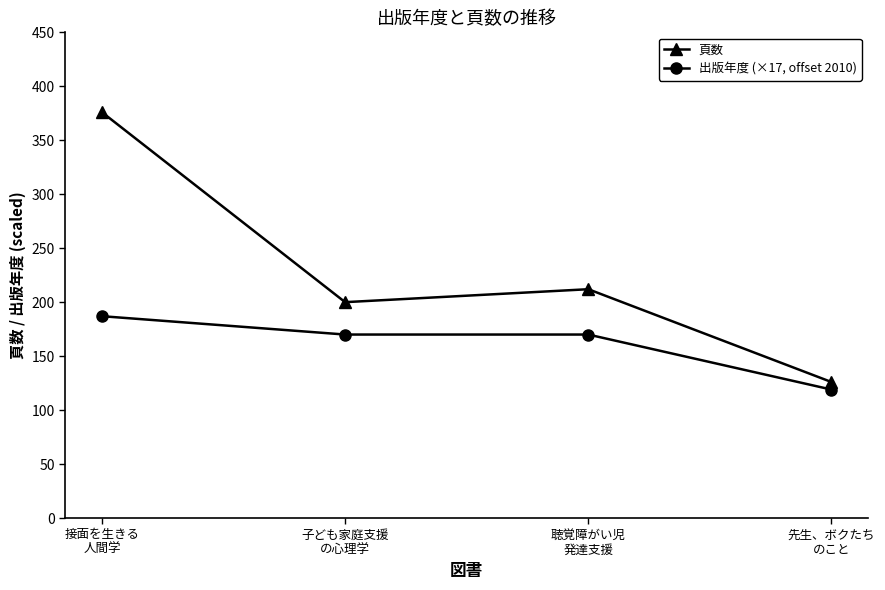

What is the difference between the maximum and minimum values in the 出版年度 (×17, offset 2010) series?

68